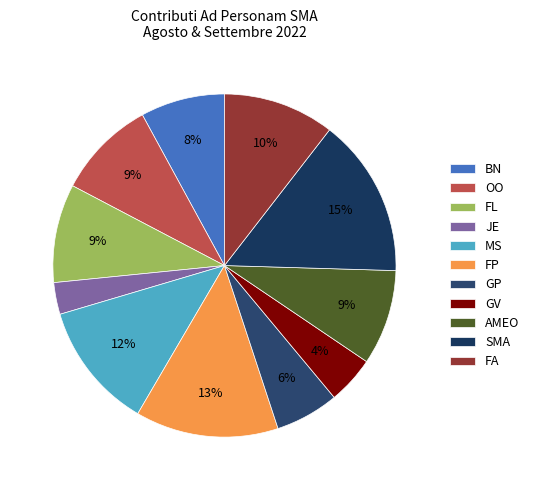

Does BN represent more than half of the total?

No